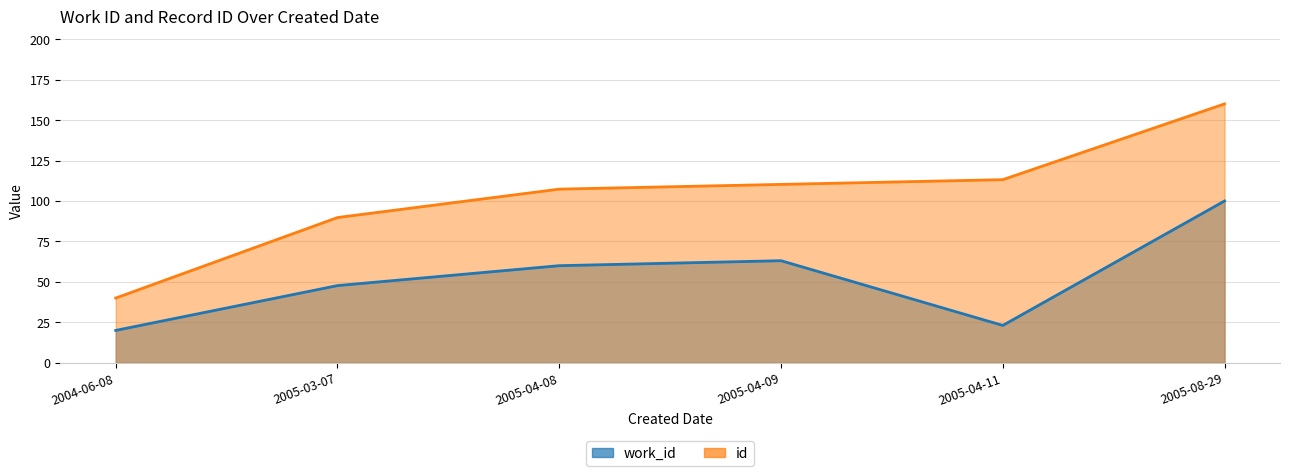

How many interior local valleys does the work_id series have?

1